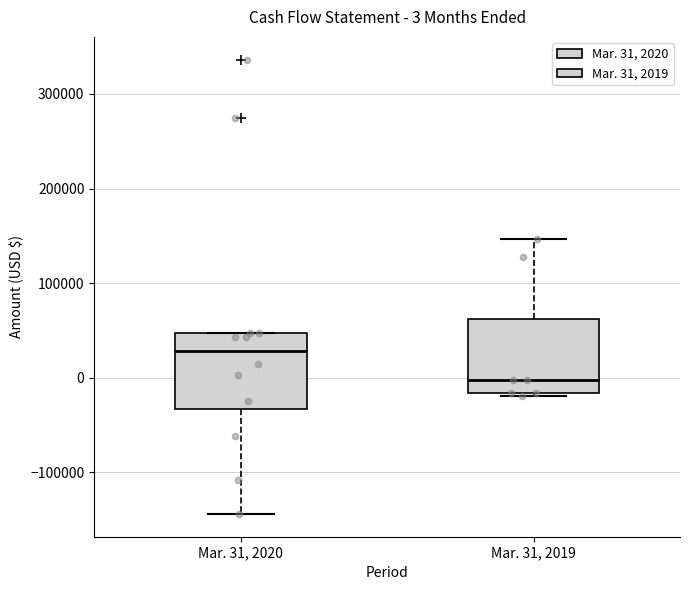

Which box's median line is the lowest?

Mar. 31, 2019